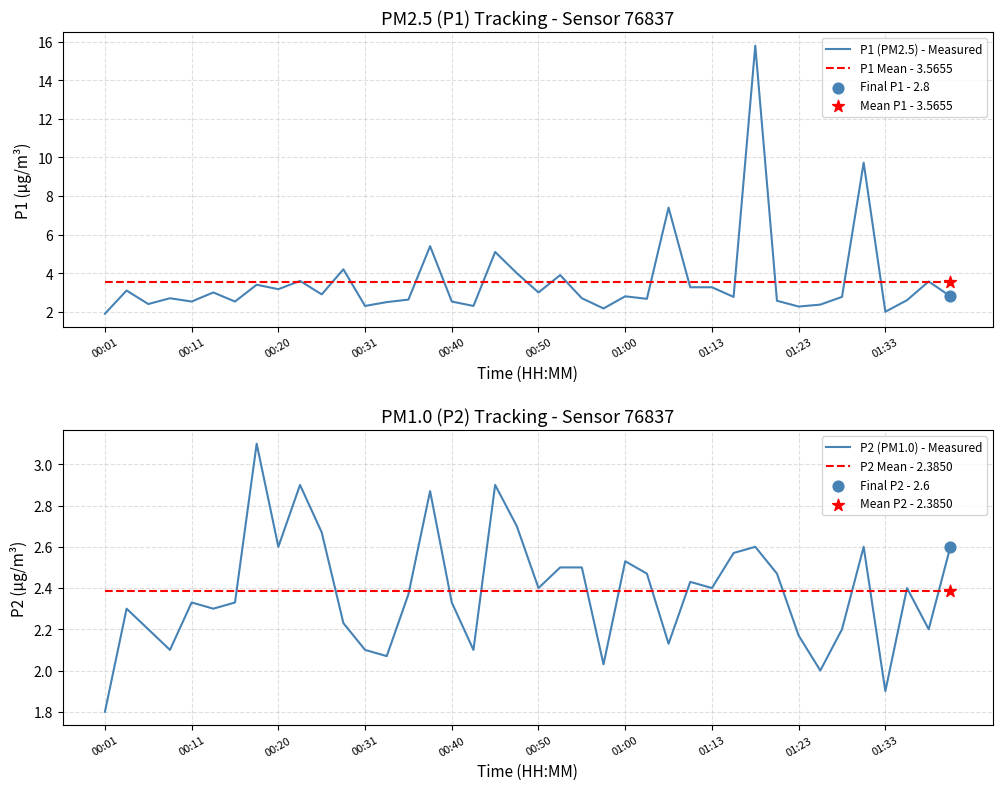

Which series reaches the maximum Y coordinate?

P1 (PM2.5) - Measured